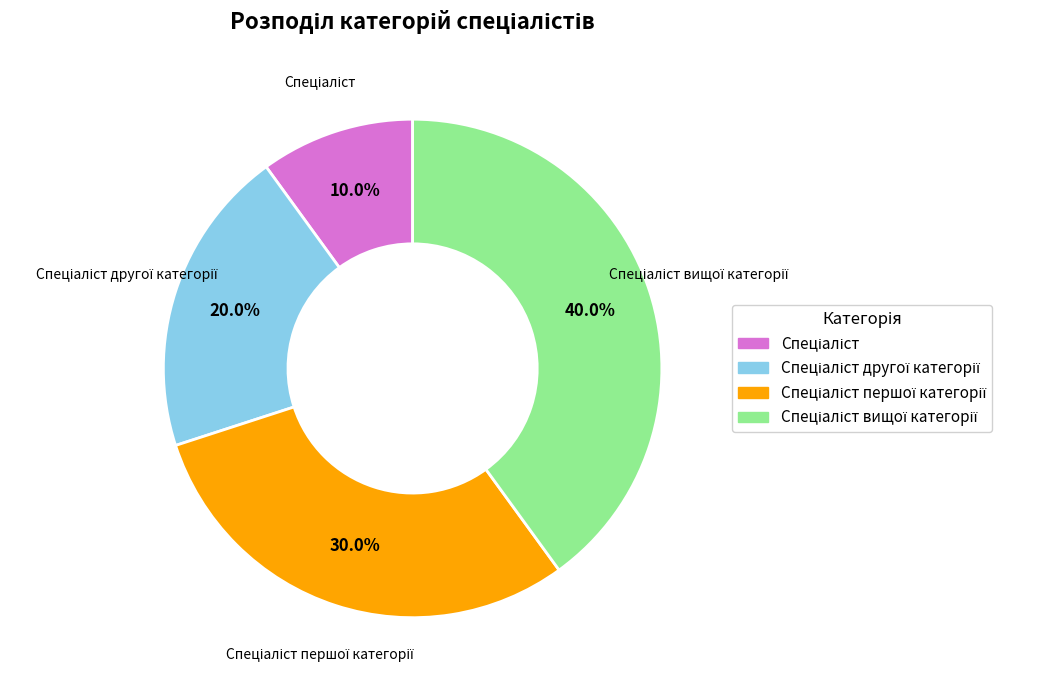

Does any single category account for the majority?

No